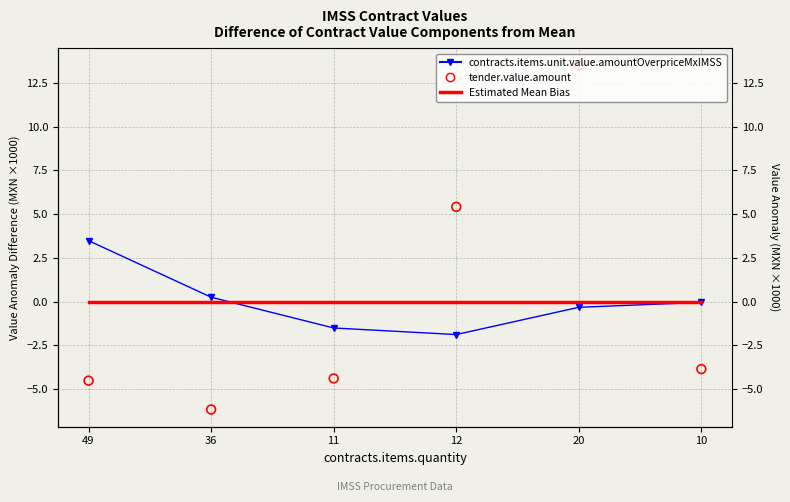

Which series has the largest Y range (max minus min)?

tender.value.amount